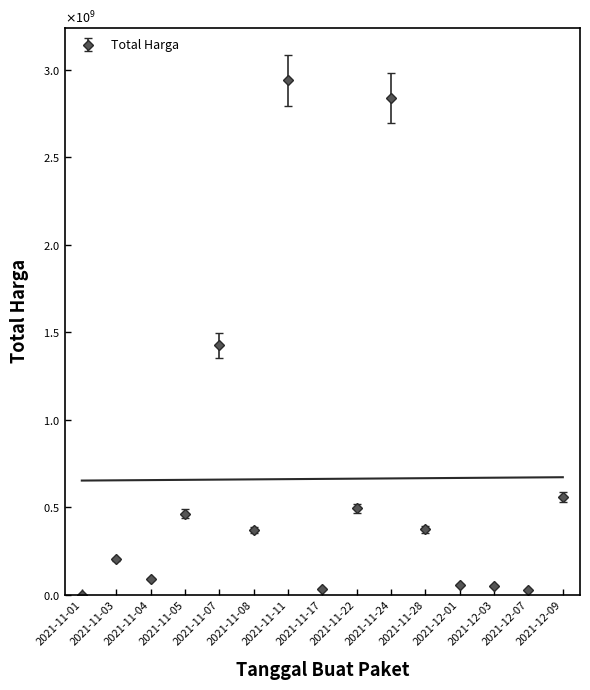

Rank the categories by value from lowest to highest.

2021-11-01, 2021-12-07, 2021-11-17, 2021-12-03, 2021-12-01, 2021-11-04, 2021-11-03, 2021-11-08, 2021-11-28, 2021-11-05, 2021-11-22, 2021-12-09, 2021-11-07, 2021-11-24, 2021-11-11